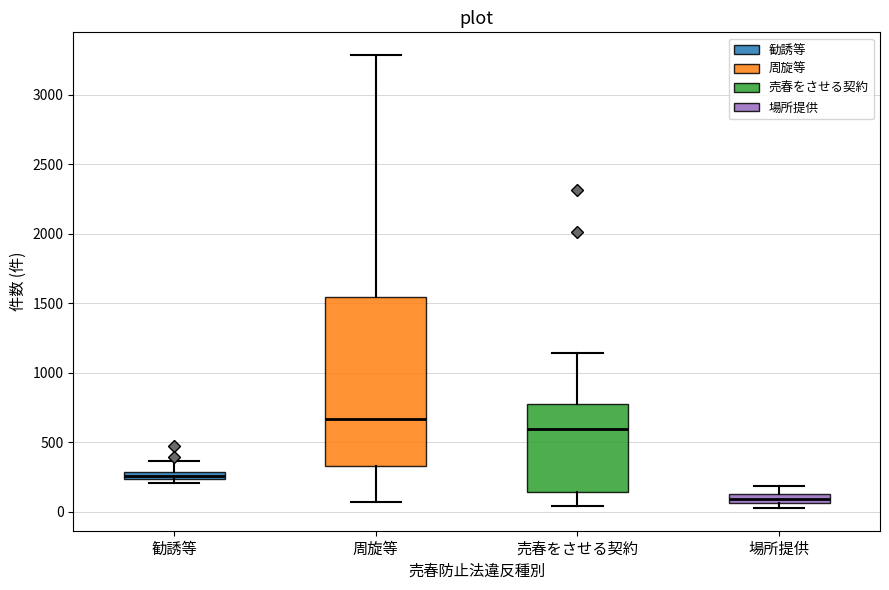

Where is the lower edge of the box for 売春をさせる契約 on the y-axis? The values are not printed on the chart, so give them approximately, as read against the axis.

150